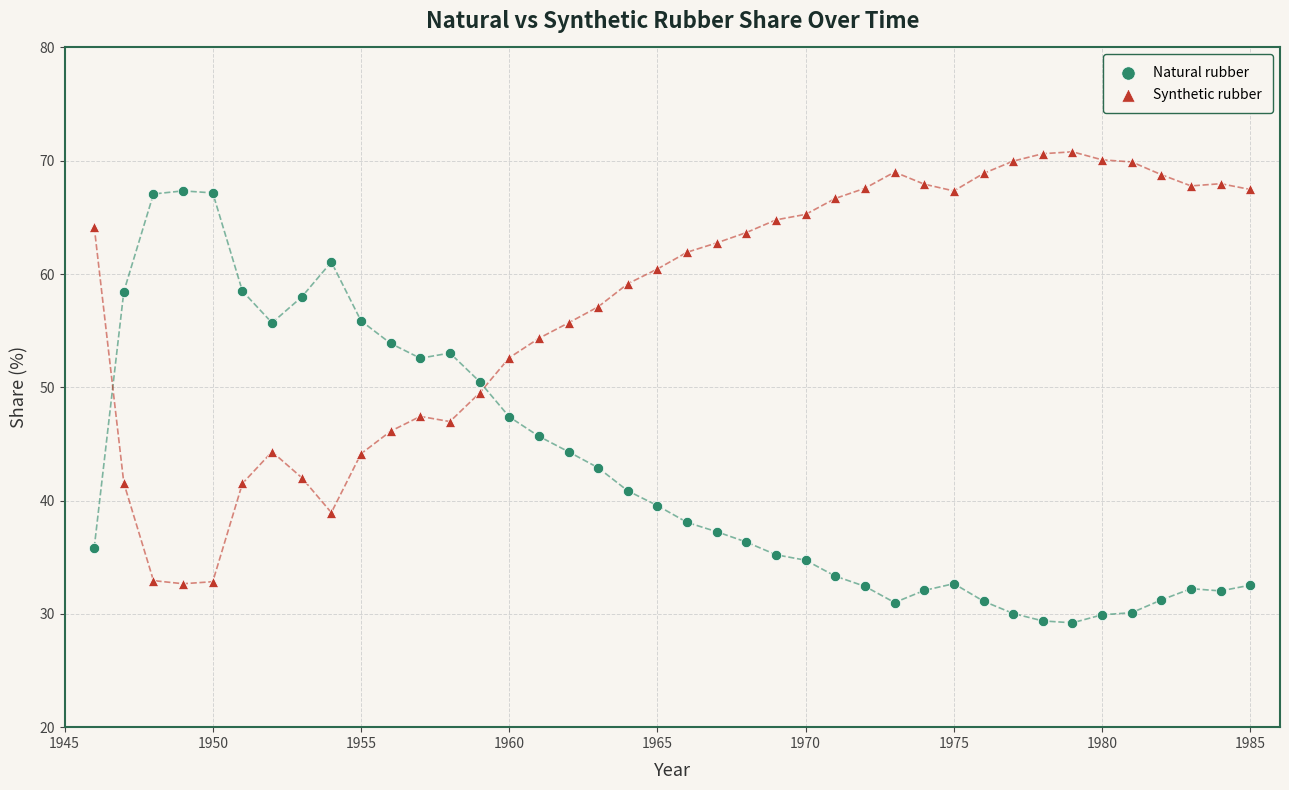

What is the X range (max minus min) for the scatter plot?

39.0